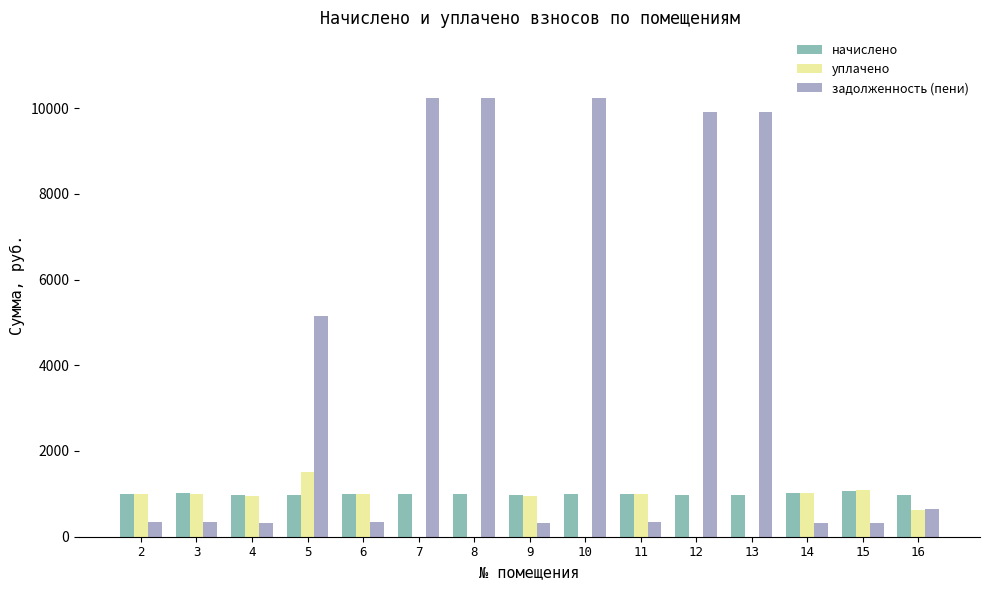

The начислено series shows 456.1 at 8. True or false?

False